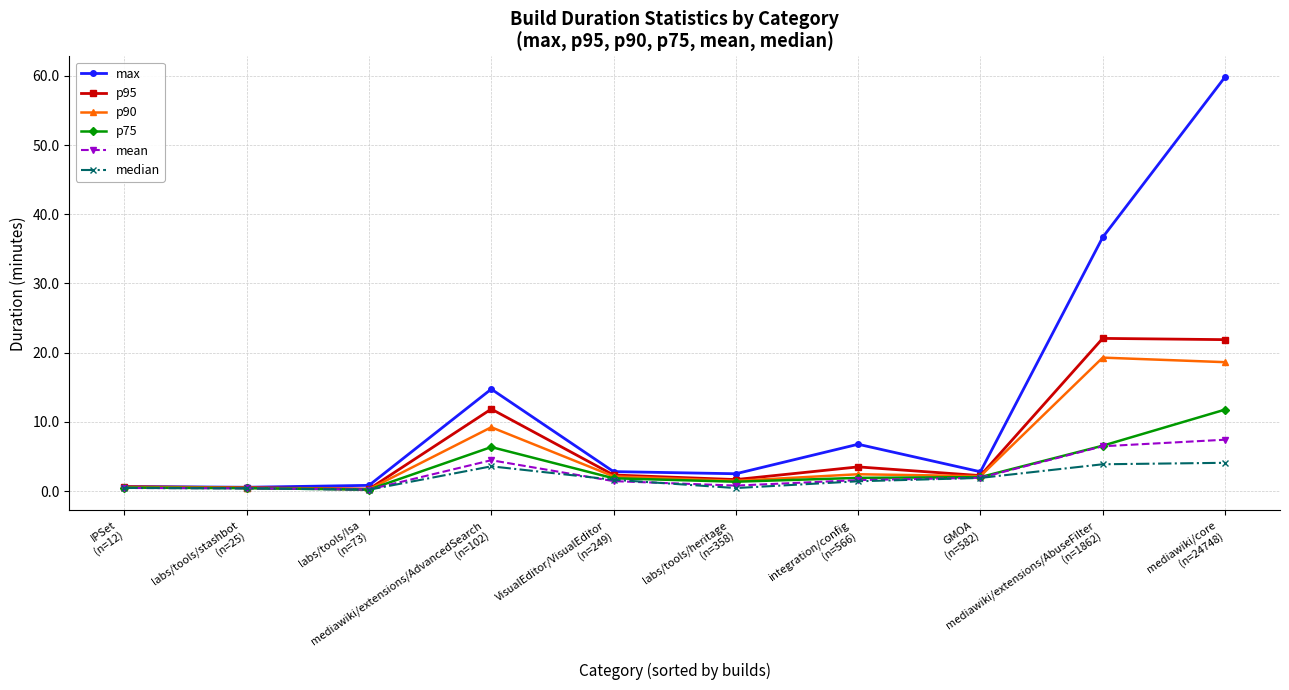

What is the maximum value for p95?

22.1